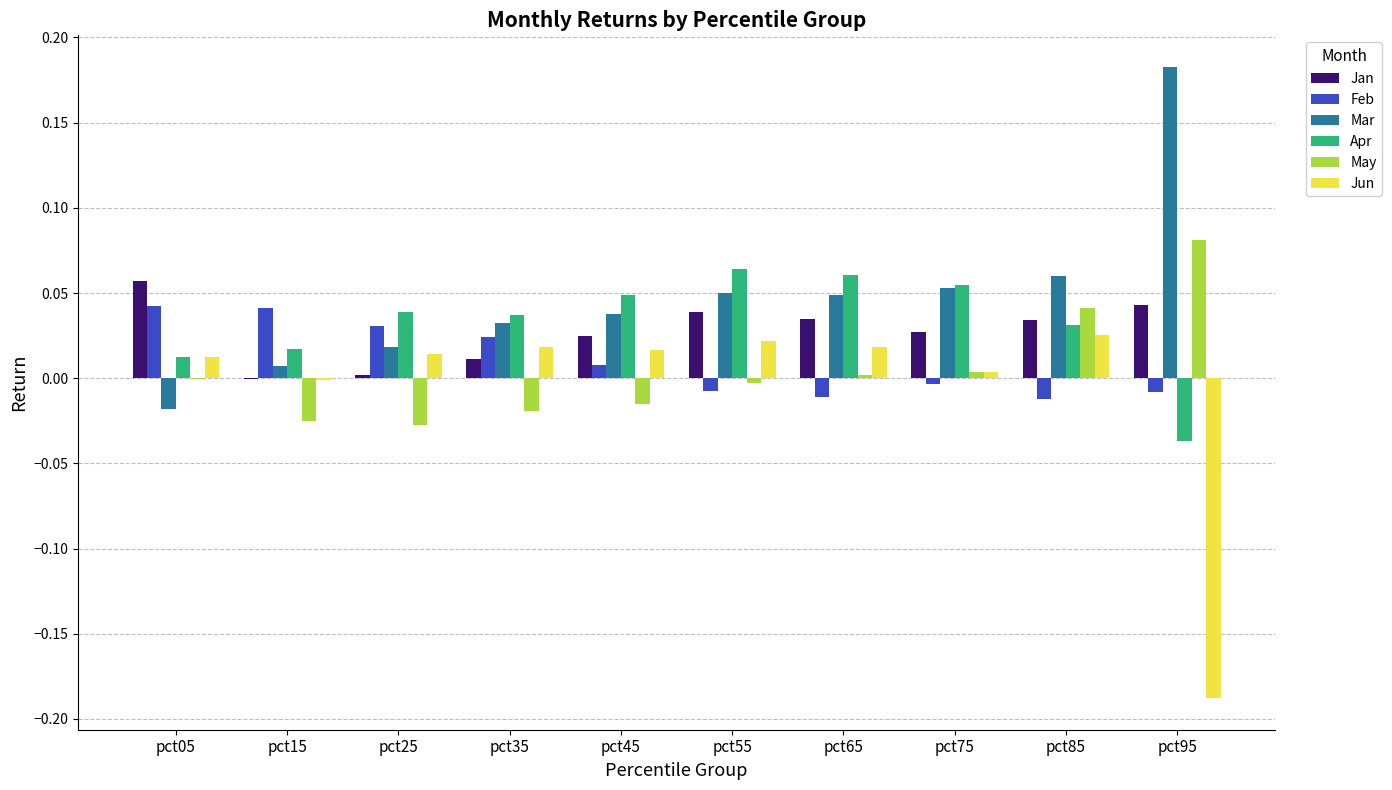

What is the sum of all Jan values?

0.3